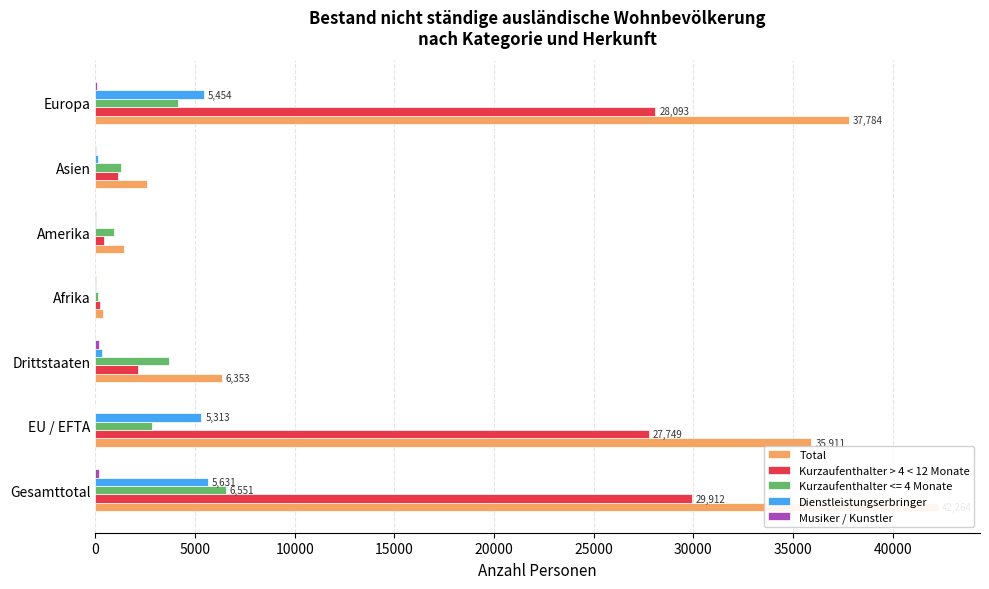

At how many categories does at least one series exceed 23698?

3